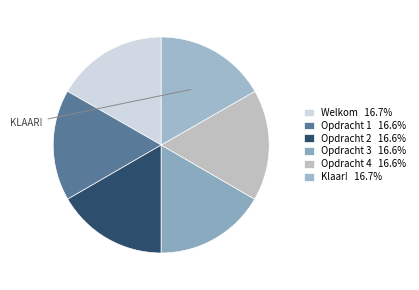

How many slices are in this pie chart?

6